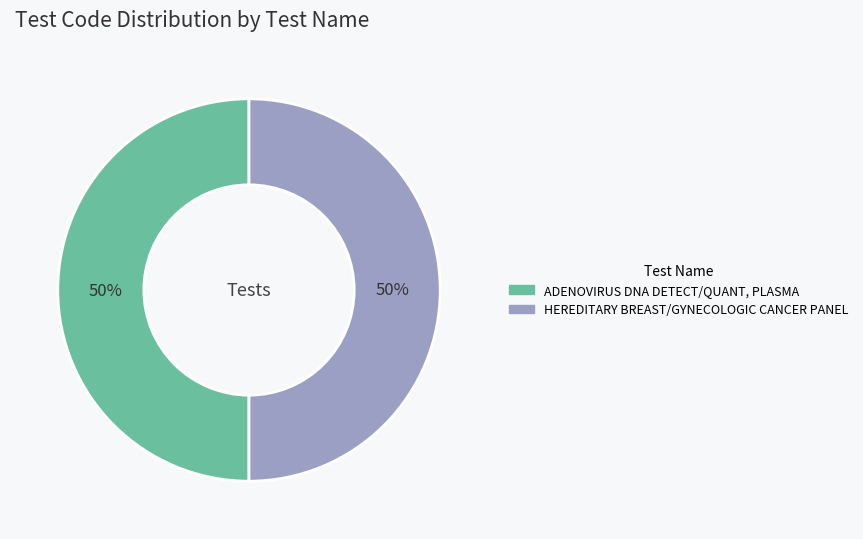

The HEREDITARY BREAST/GYNECOLOGIC CANCER PANEL slice represents 41% of the pie. True or false?

False